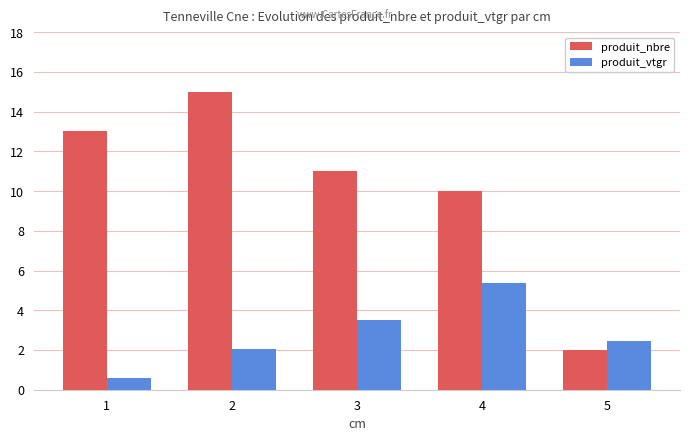

At which category is the sum across all series the highest?

2